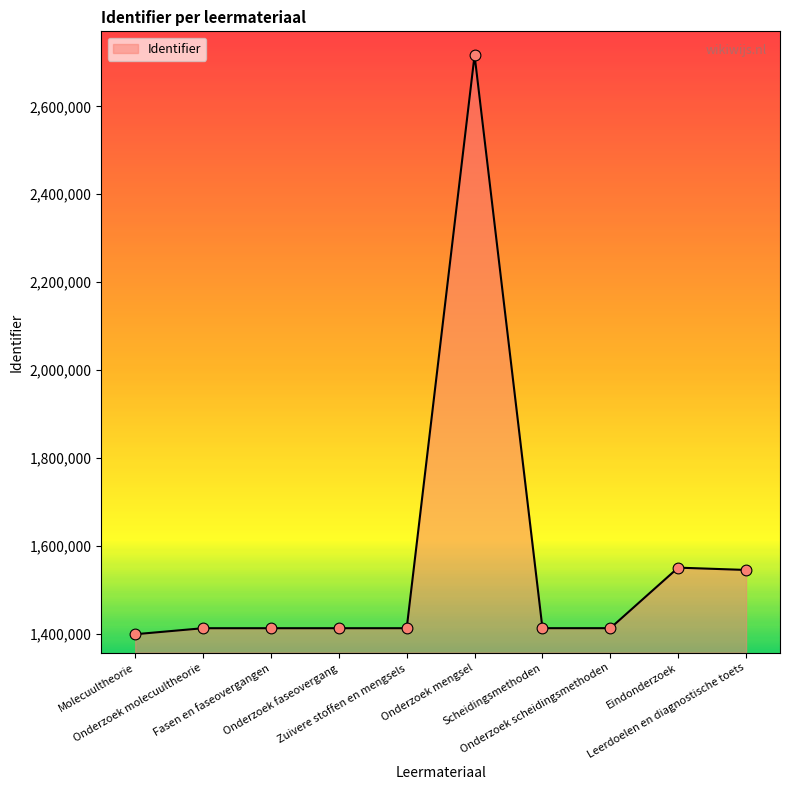

What is the ratio of the value at Eindonderzoek to the value at Leerdoelen en diagnostische toets?

1.0